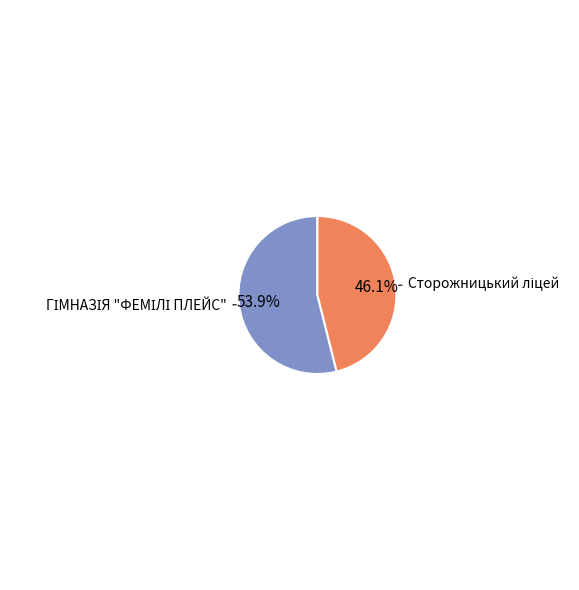

Count the number of slices in the pie.

2